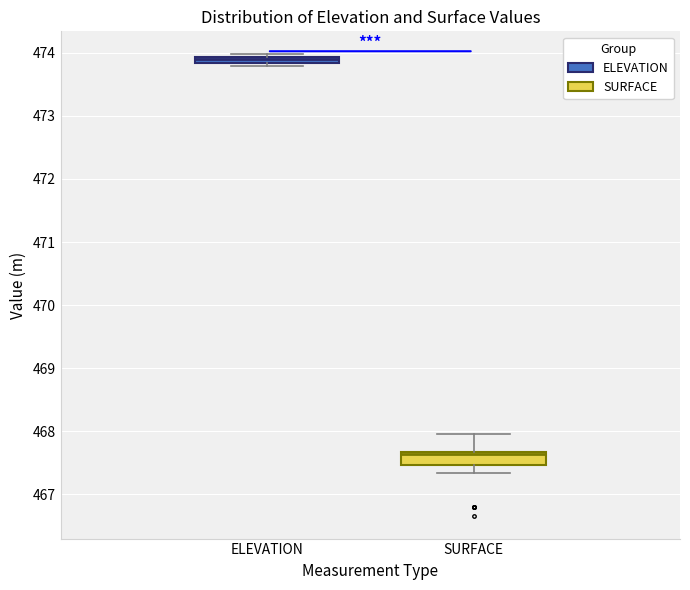

Where is the upper edge of the box for ELEVATION on the y-axis? The values are not printed on the chart, so give them approximately, as read against the axis.

473.9